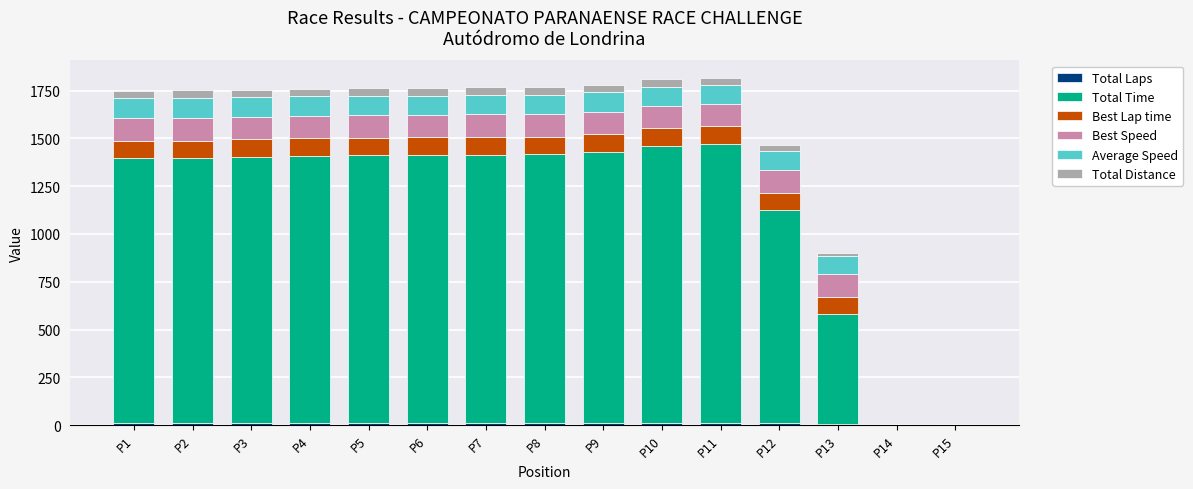

What value does the Best Speed series have at P2?

120.2